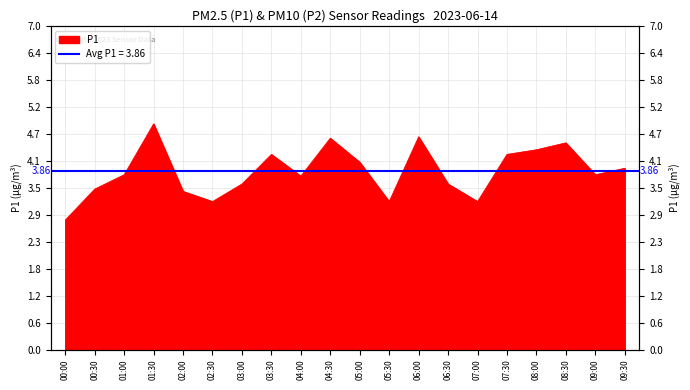

How many series are shown in this chart?

1